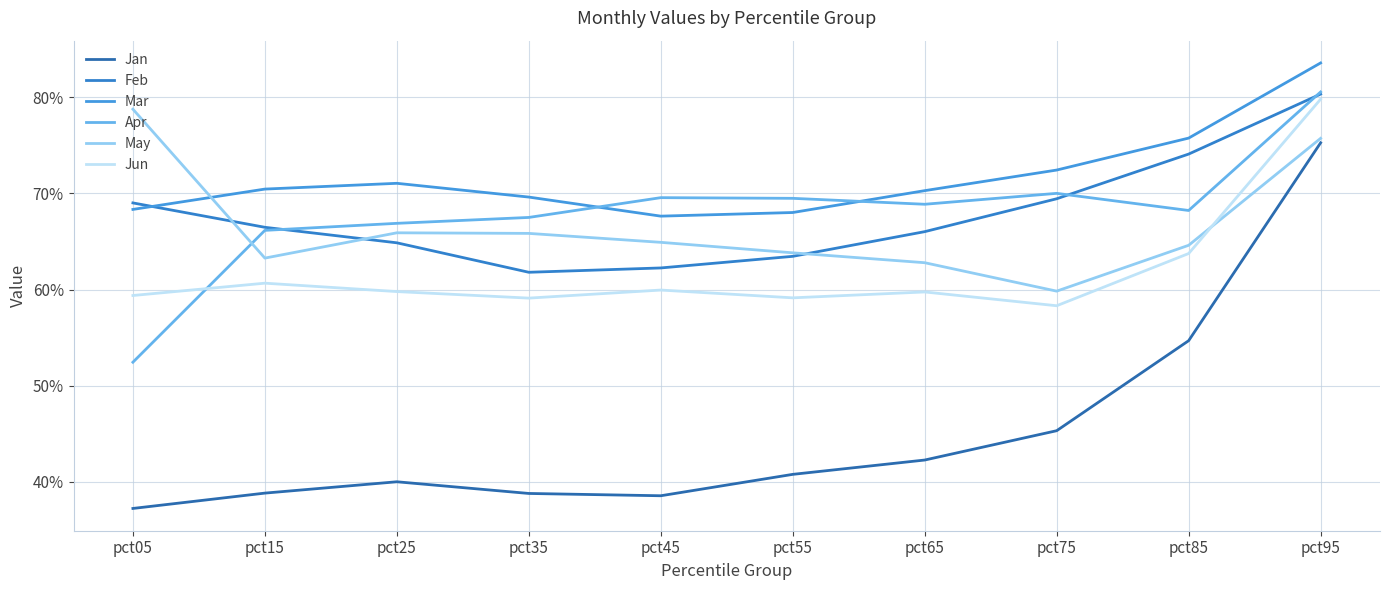

At which label does Apr reach its peak?

pct95